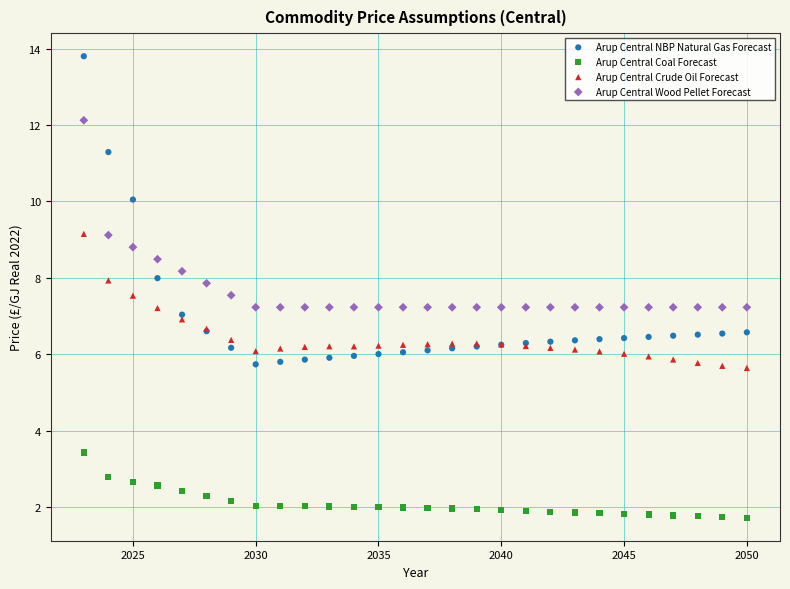

Which series has the widest spread of Y values?

Arup Central NBP Natural Gas Forecast